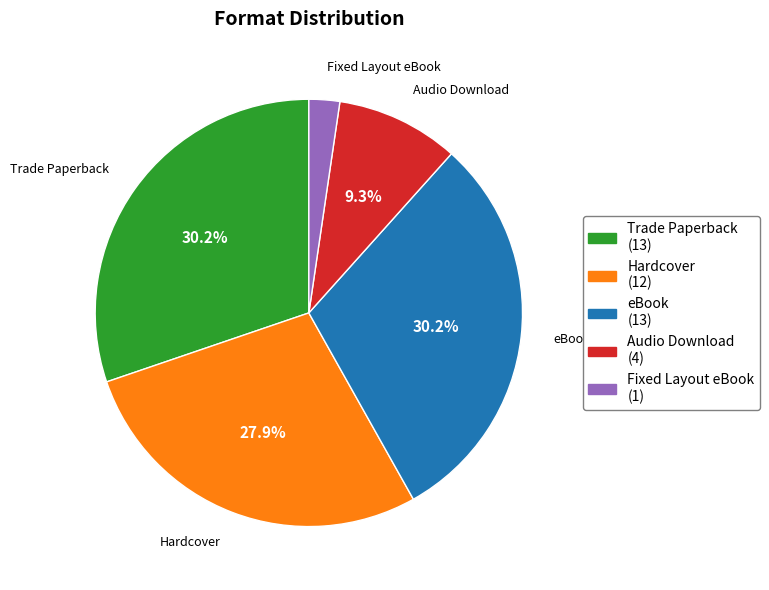

Count the number of slices in the pie.

5